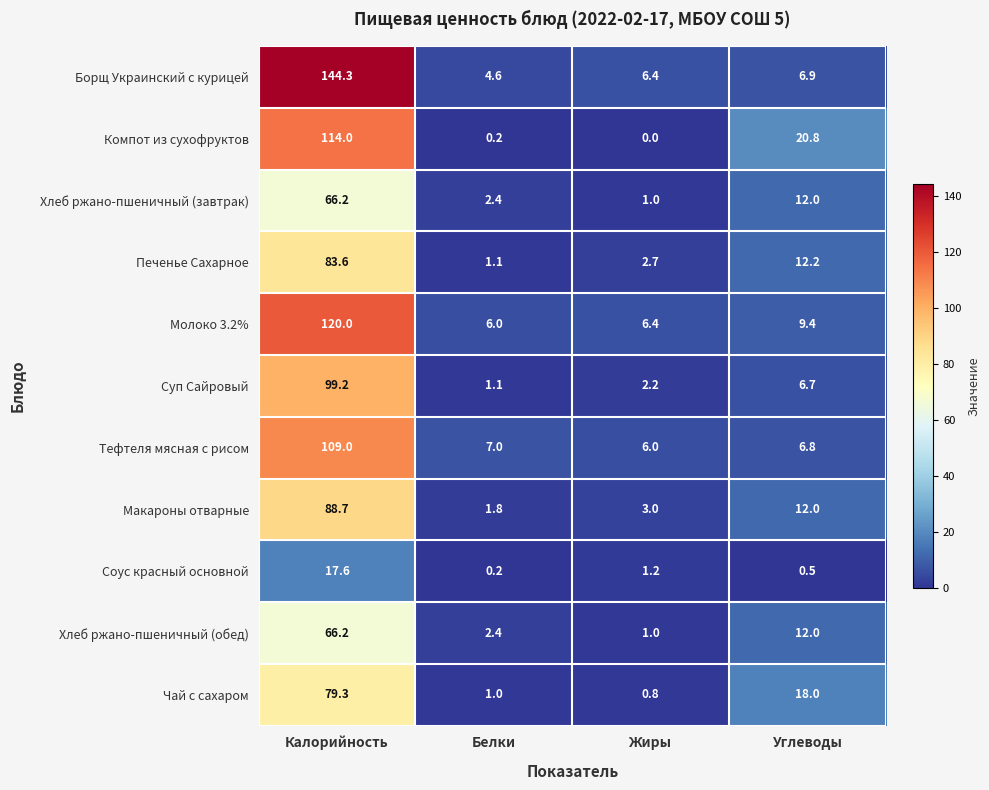

What is the sum of the Соус красный основной values at Белки and Жиры?

1.4